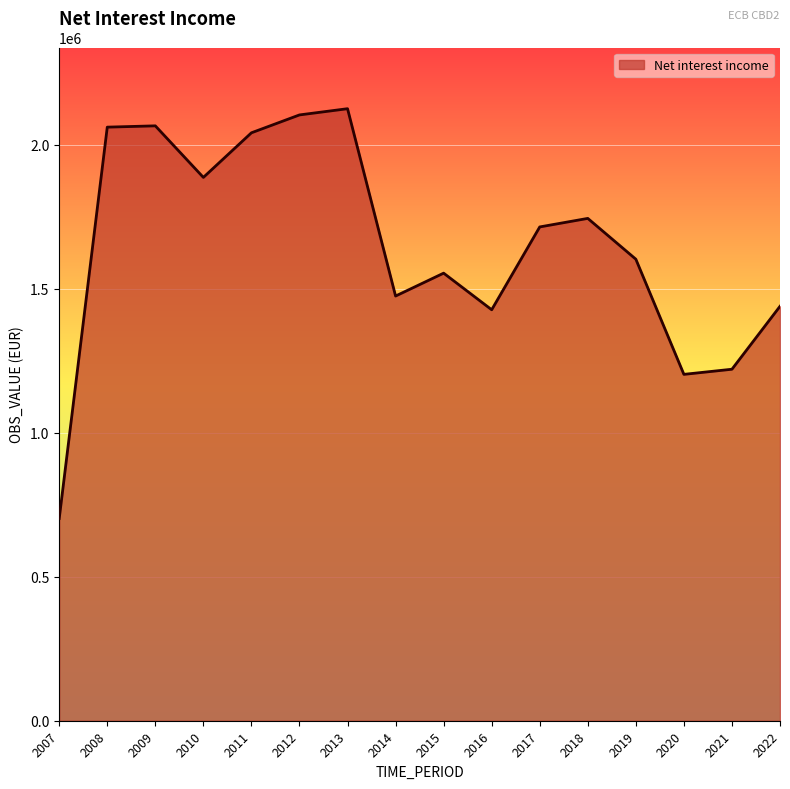

What is the minimum value shown in the chart?

702488.0